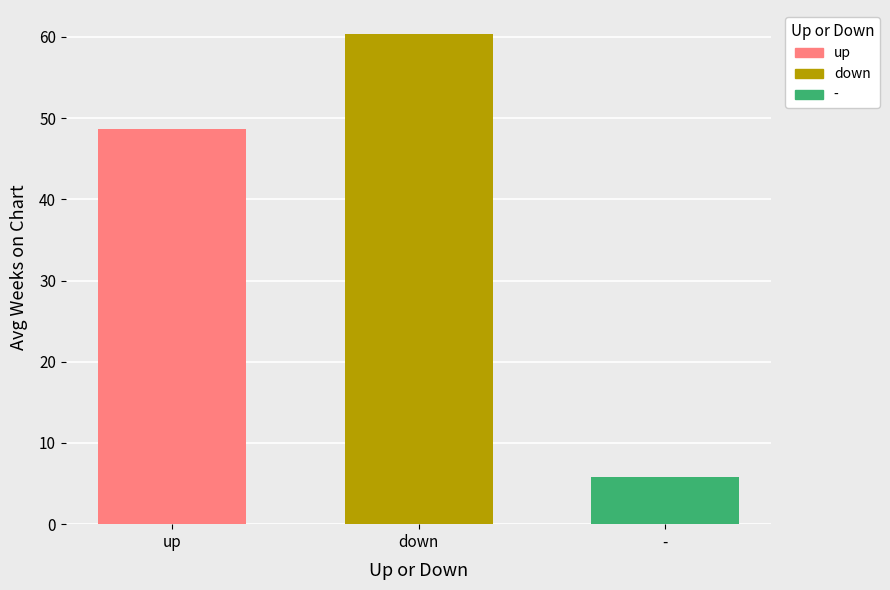

True or false: the data shows 48.7 at up.

True